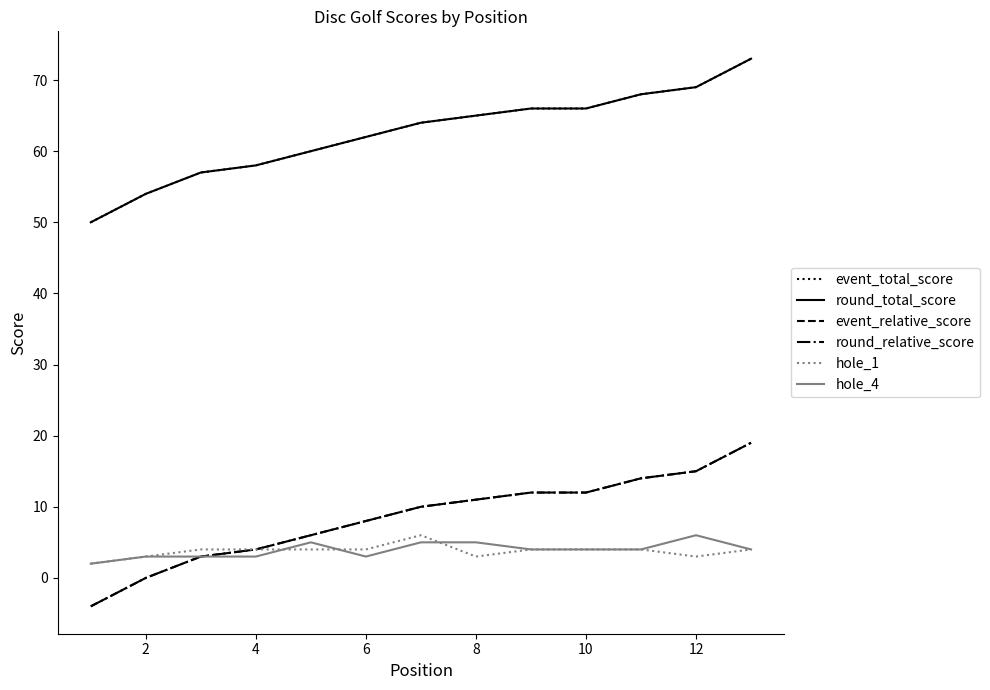

How many lines are shown in the chart?

6